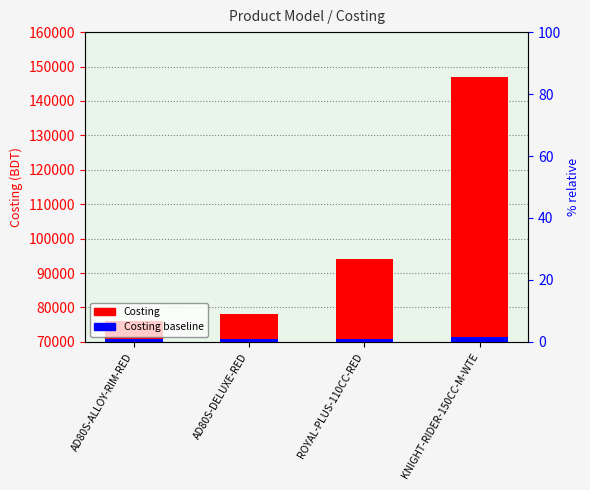

Which series has the widest spread of values?

Costing